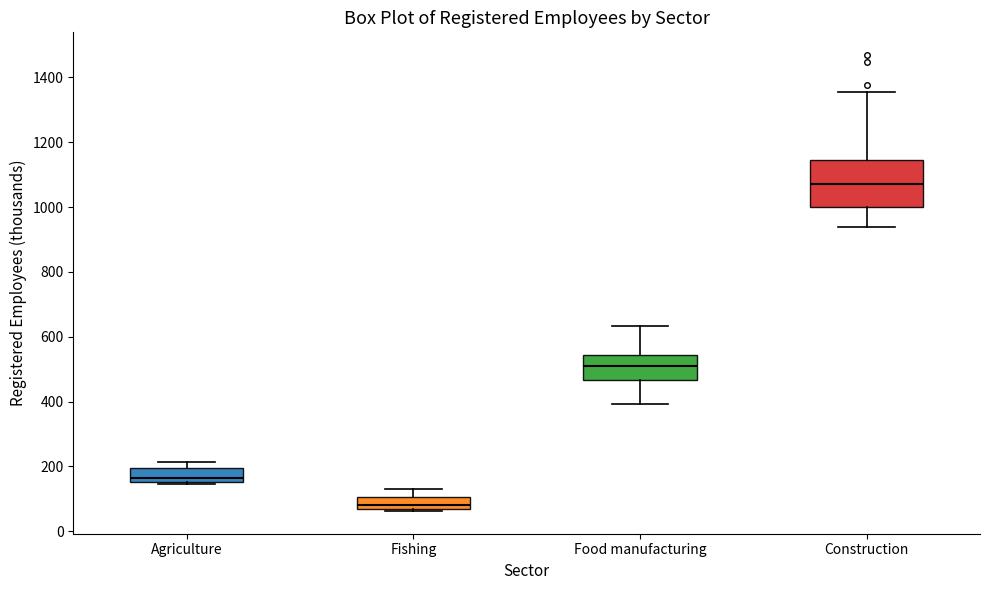

Where does the lower whisker of the box for Food manufacturing end on the y-axis? The values are not printed on the chart, so give them approximately, as read against the axis.

400